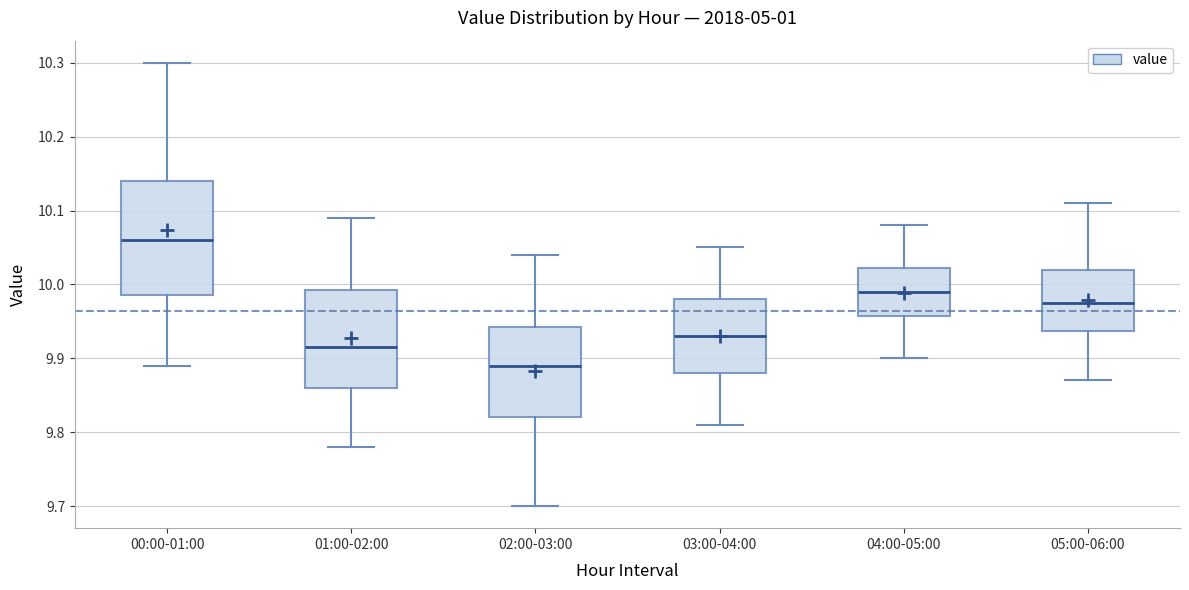

Comparing the boxes themselves (not the whiskers), which one is the tallest?

00:00-01:00